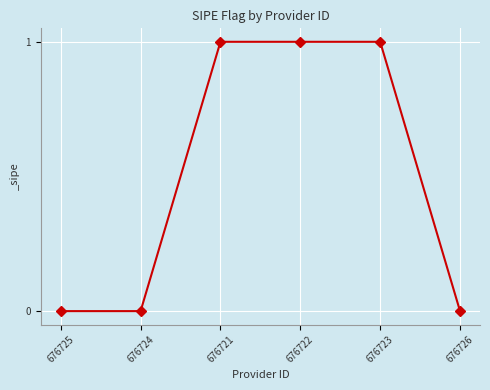

How many lines are shown in the chart?

1